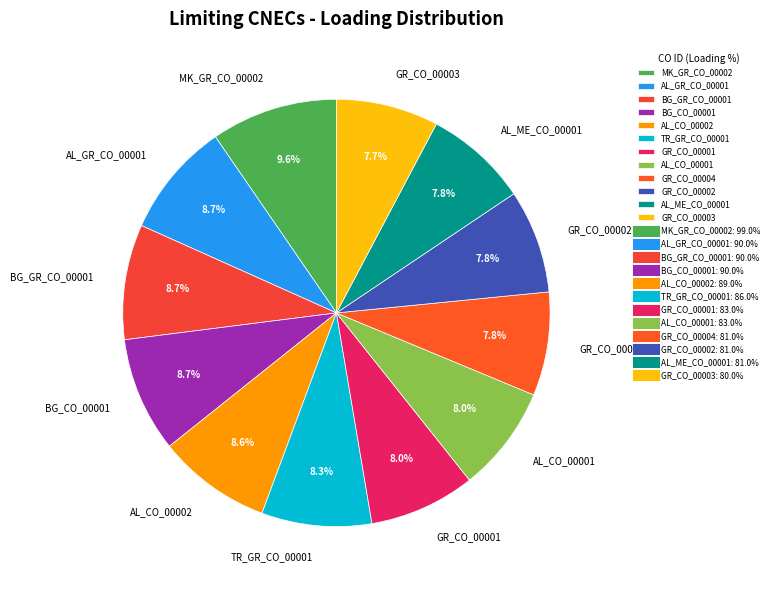

Count the number of slices in the pie.

12